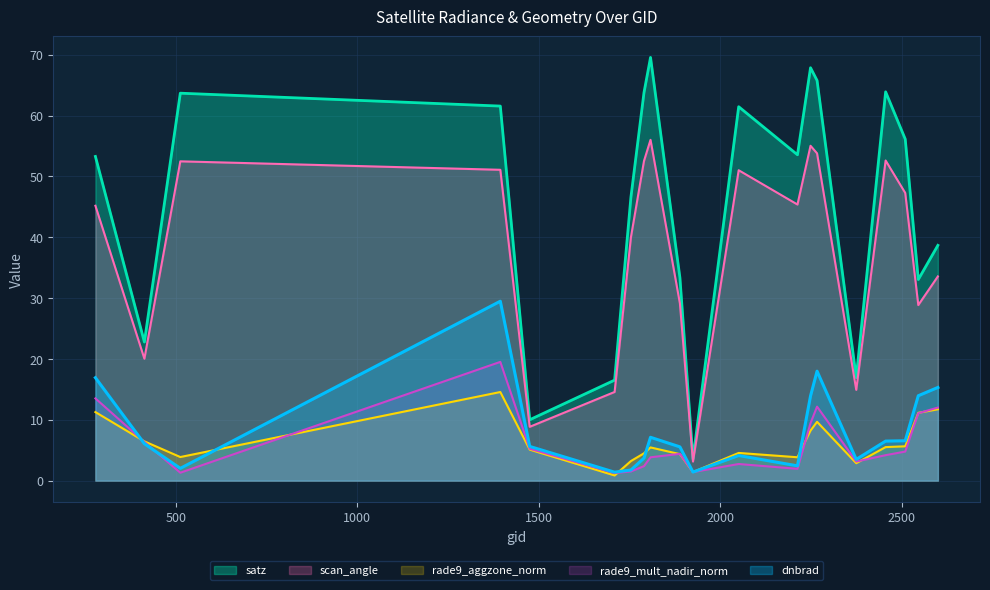

How many interior local peaks does the rade9_mult_nadir_norm series have?

4